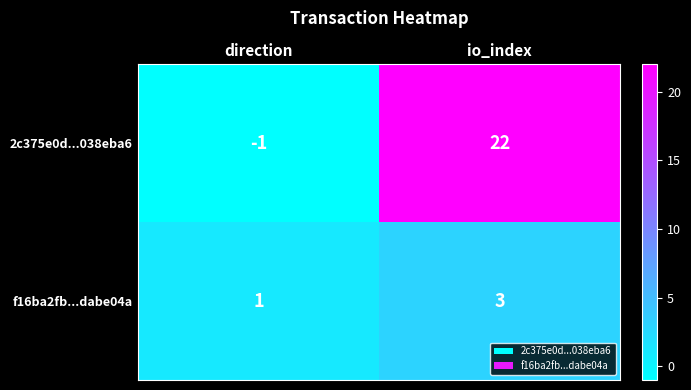

Which category has the highest value in the 2c375e0d...038eba6 series?

io_index